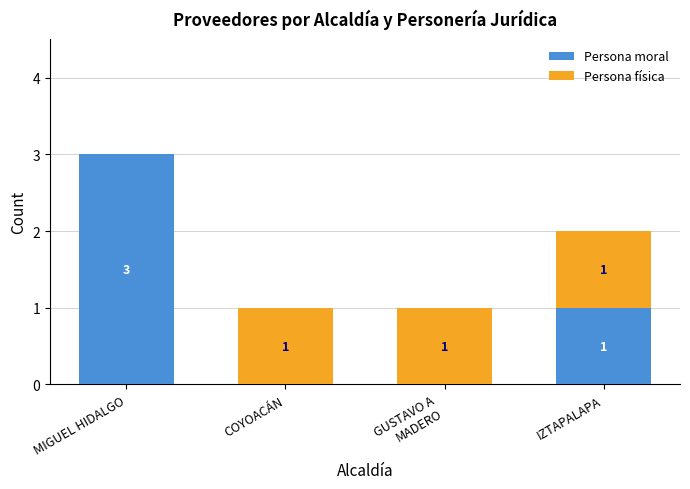

At which category is the sum across all series the highest?

MIGUEL HIDALGO